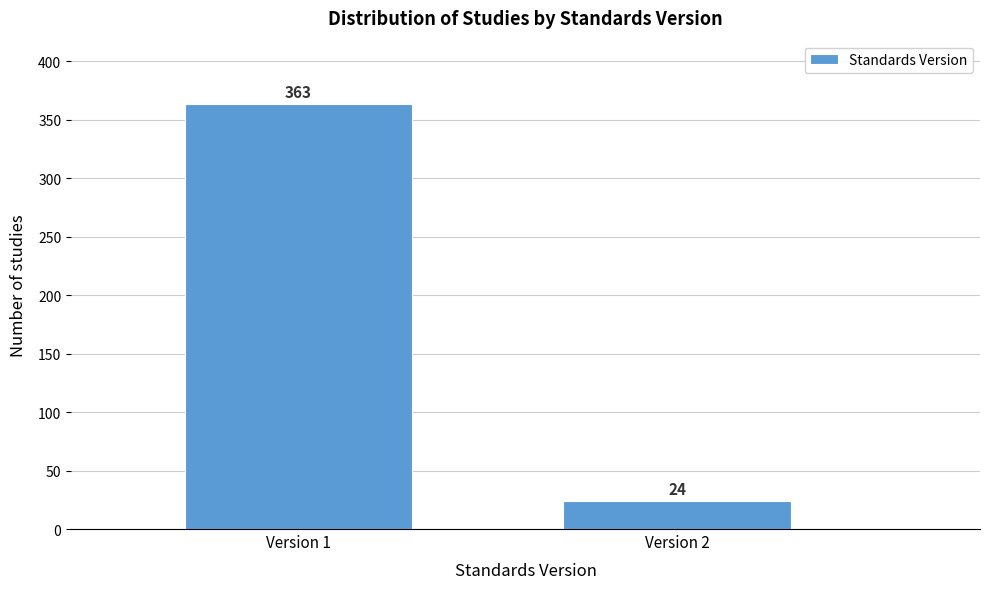

Reading right to left, what are all the values shown in this chart?

24	363